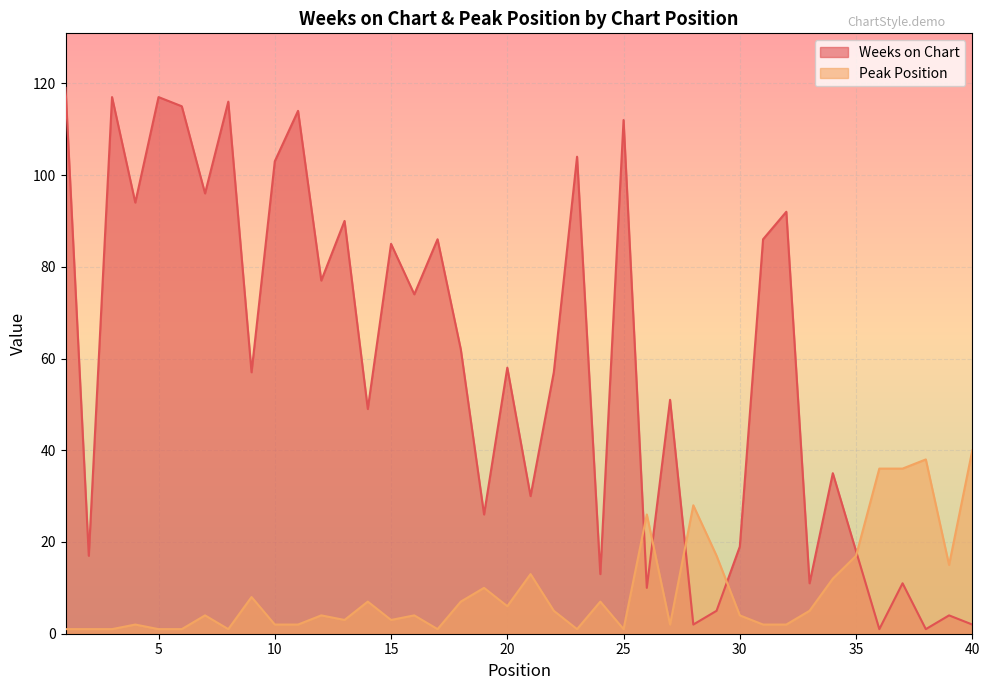

Between which two adjacent categories do Weeks on Chart and Peak Position first intersect?

25 and 26